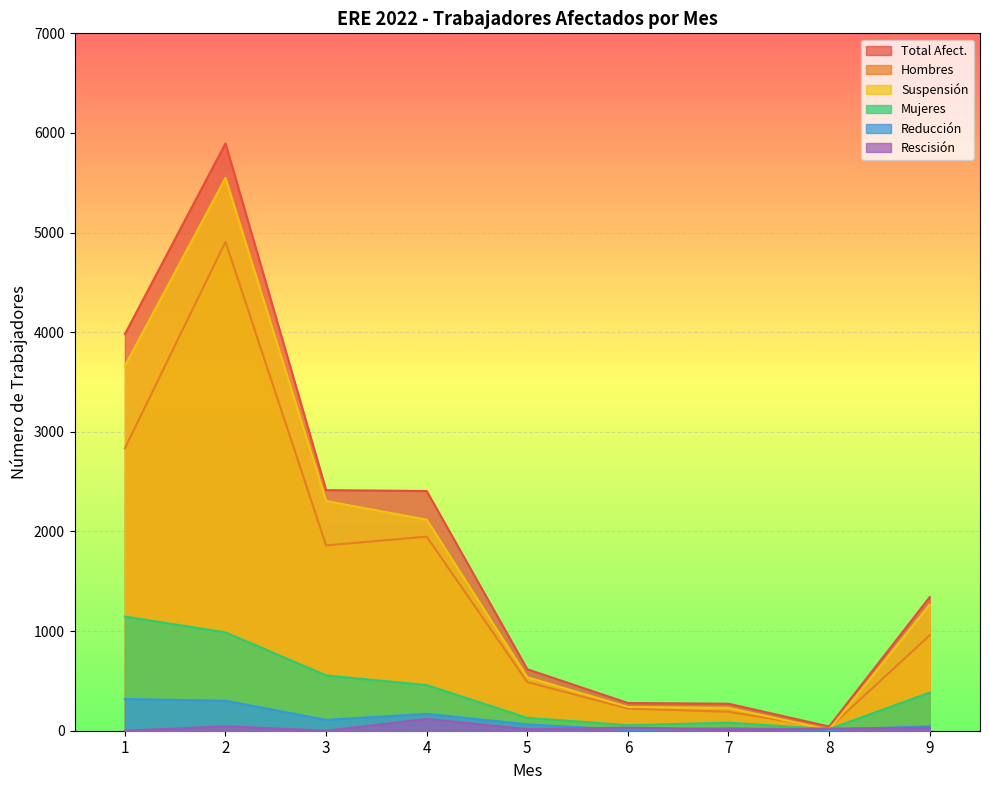

True or false: Hombres and Mujeres intersect in this chart.

False